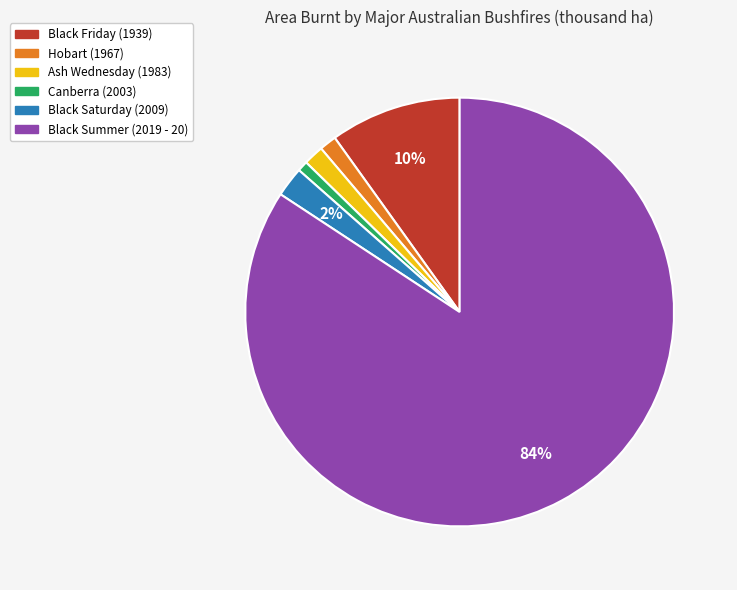

To the nearest percent, what is the difference between the Black Saturday (2009) and Canberra (2003) slice percentages?

1%